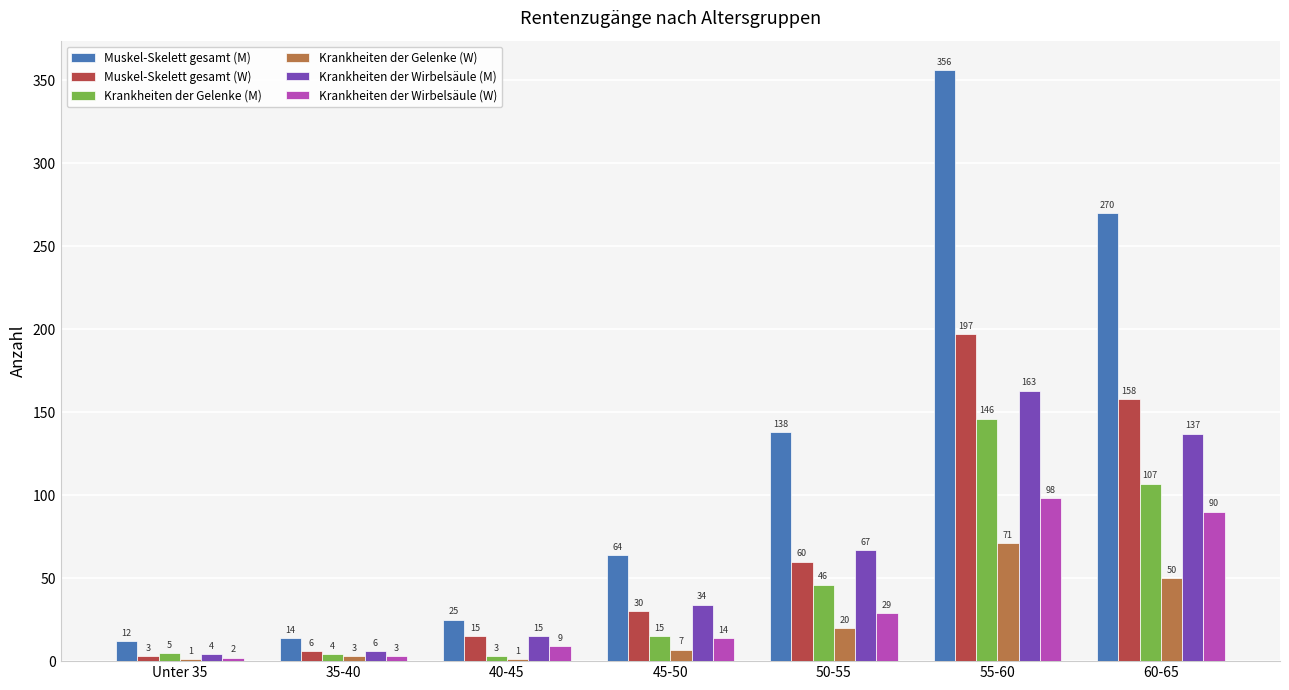

At which label does Krankheiten der Wirbelsäule (M) reach its peak?

55-60